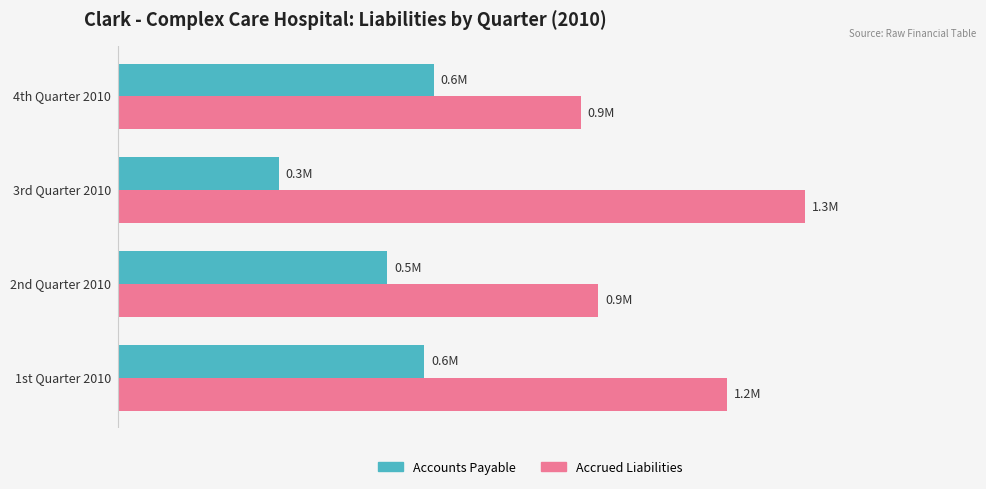

What are all the series names shown in the legend?

Accounts Payable, Accrued Liabilities